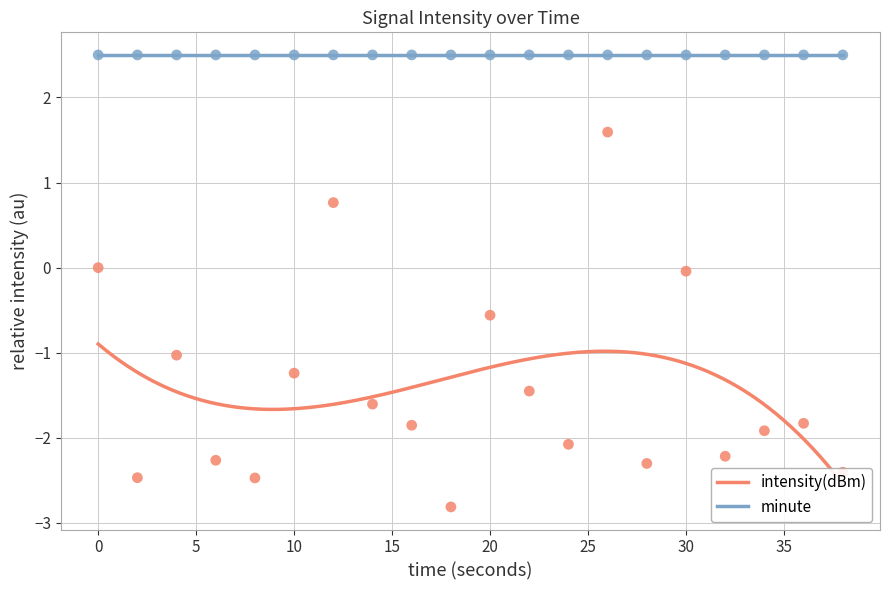

Between 8 and 20, which is larger?

20